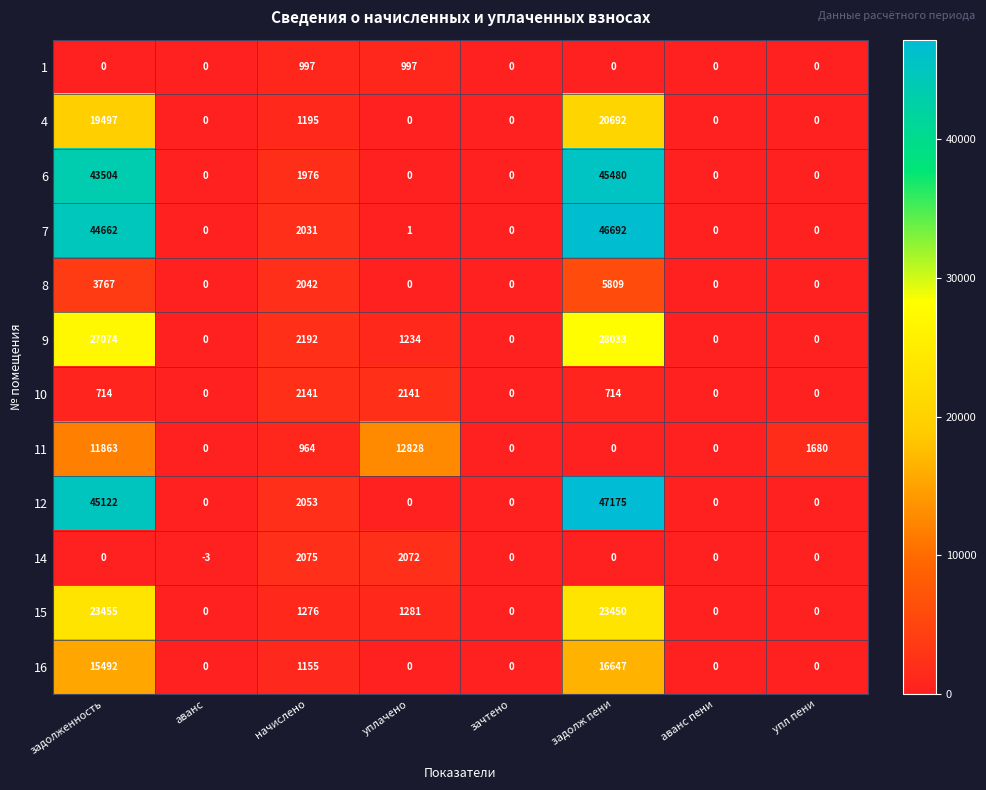

What is the greatest value displayed?

47175